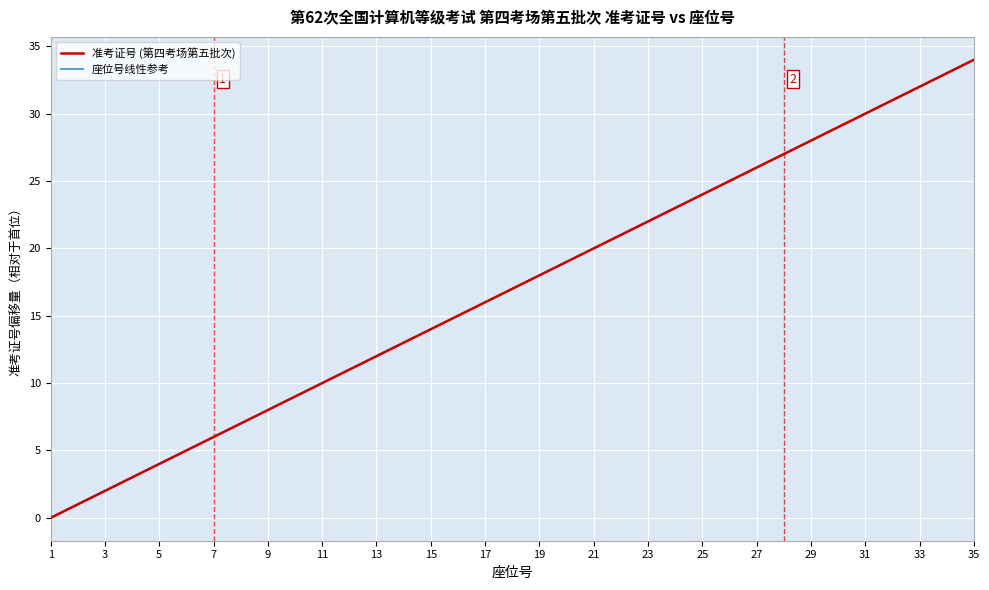

Is this an area chart (filled region under the line)?

No